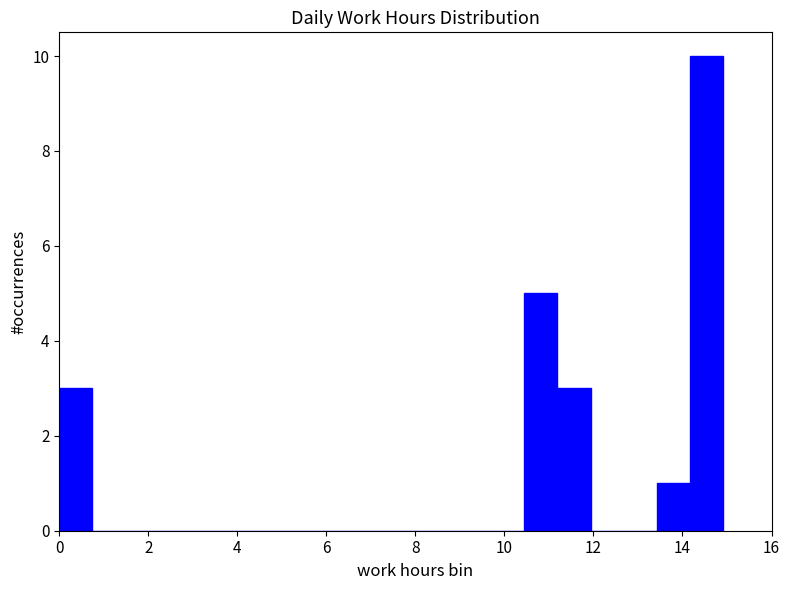

Around what value on the x-axis is the tallest bar? Give the approximate position of its centre, as read against the axis.

14.6